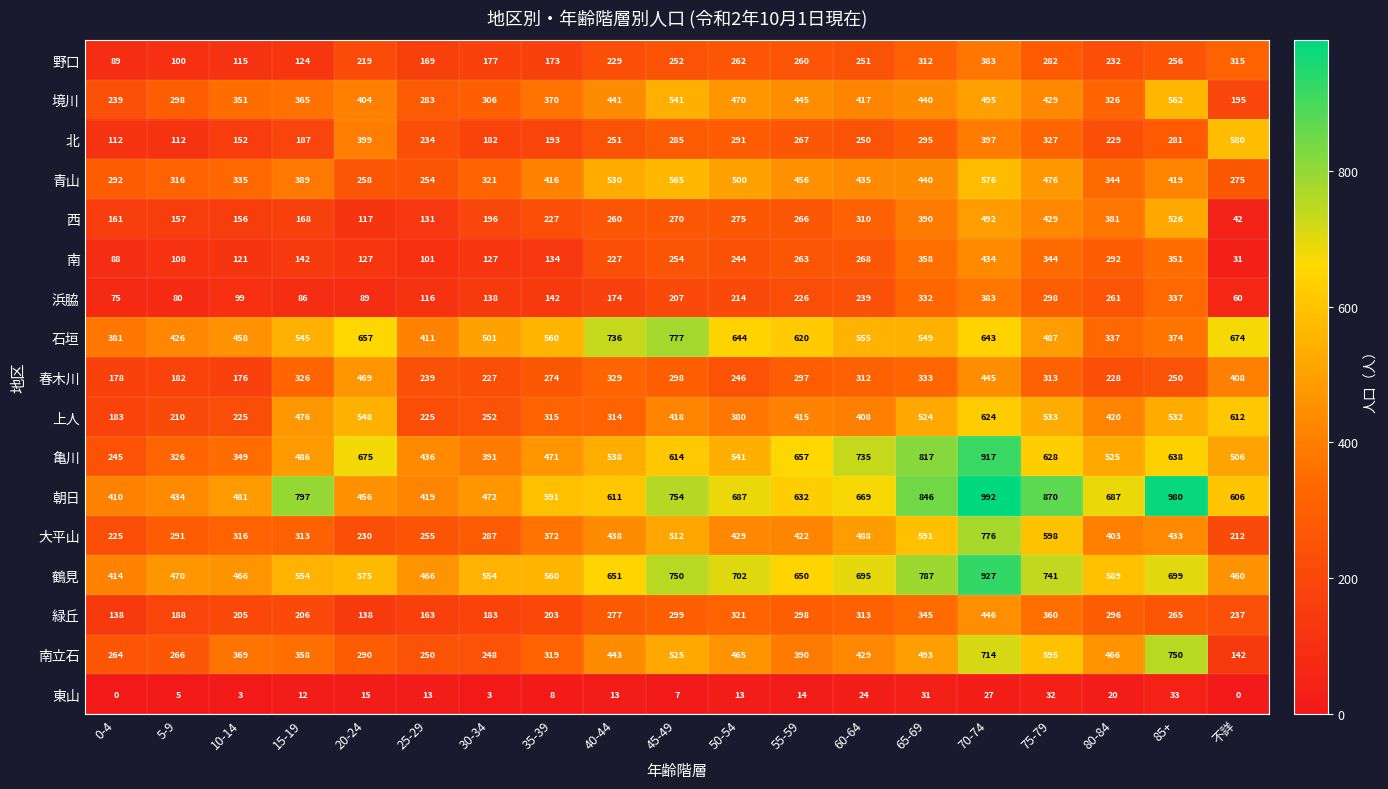

The value of 上人 at 35-39 is 443. True or false?

False